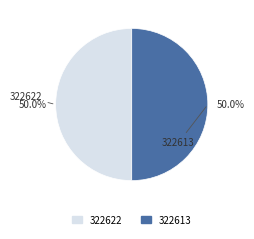

What percentage do 322622 and 322613 together represent?

100.0%